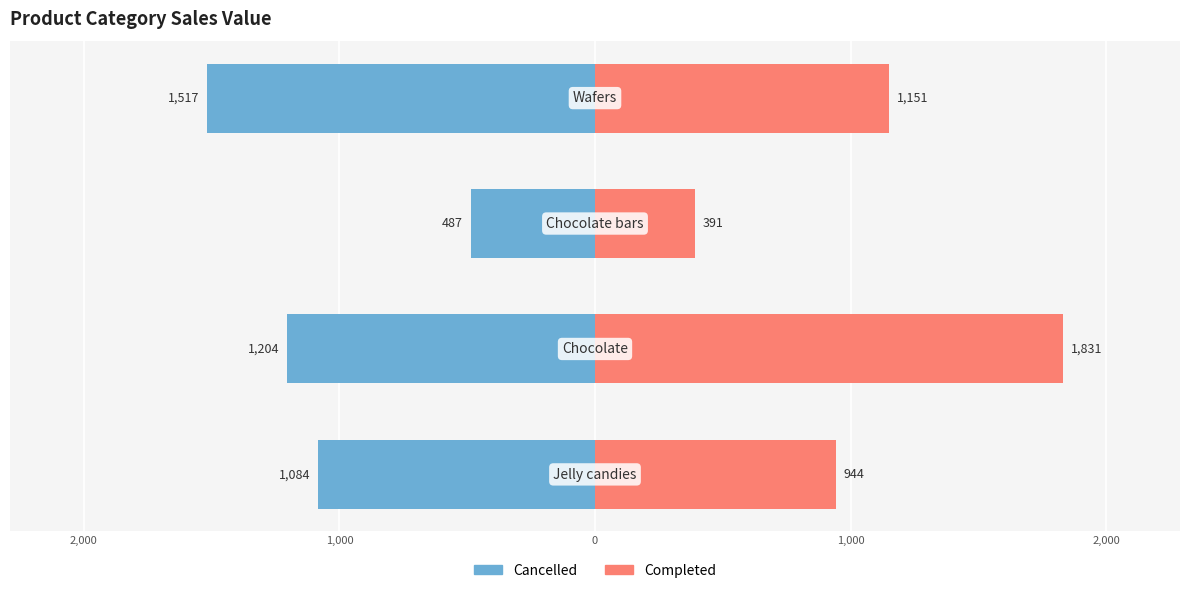

Between 2,000 and 0, which is larger?

2,000